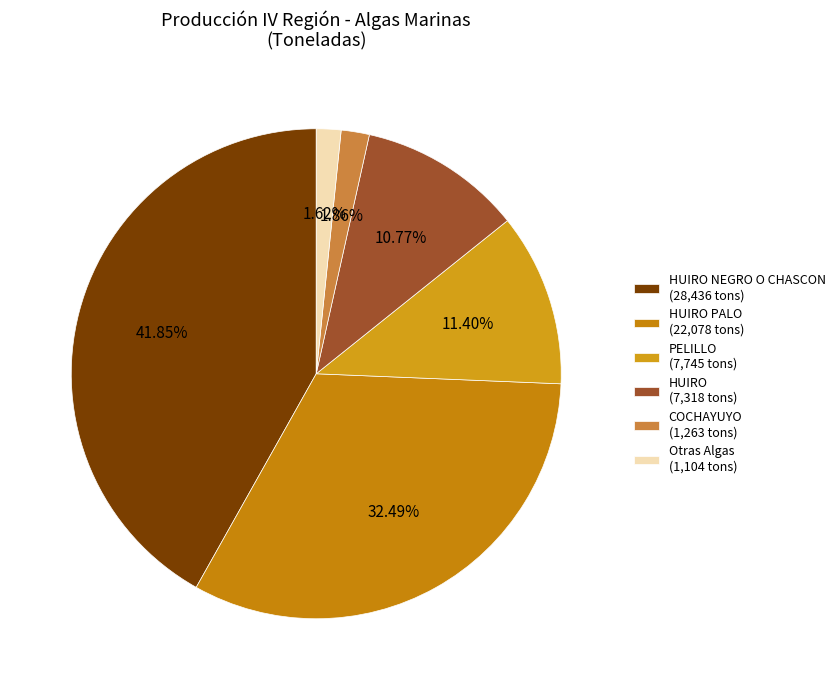

How many slices are in this pie chart?

6